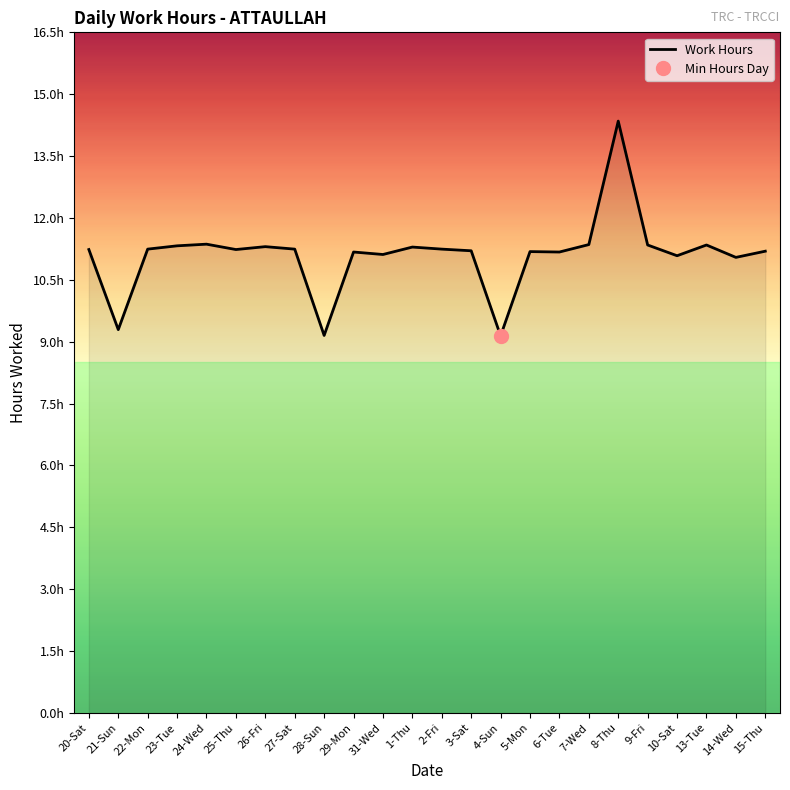

What is the minimum value shown in the chart?

9.1